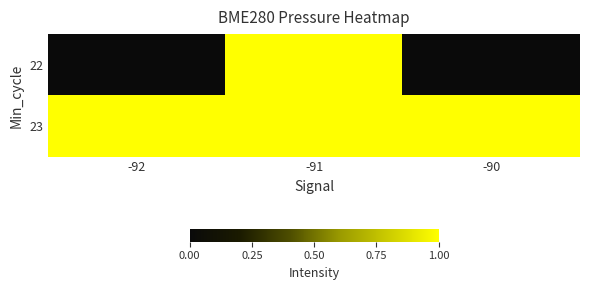

Rank the series at -90 from lowest to highest value.

22, 23